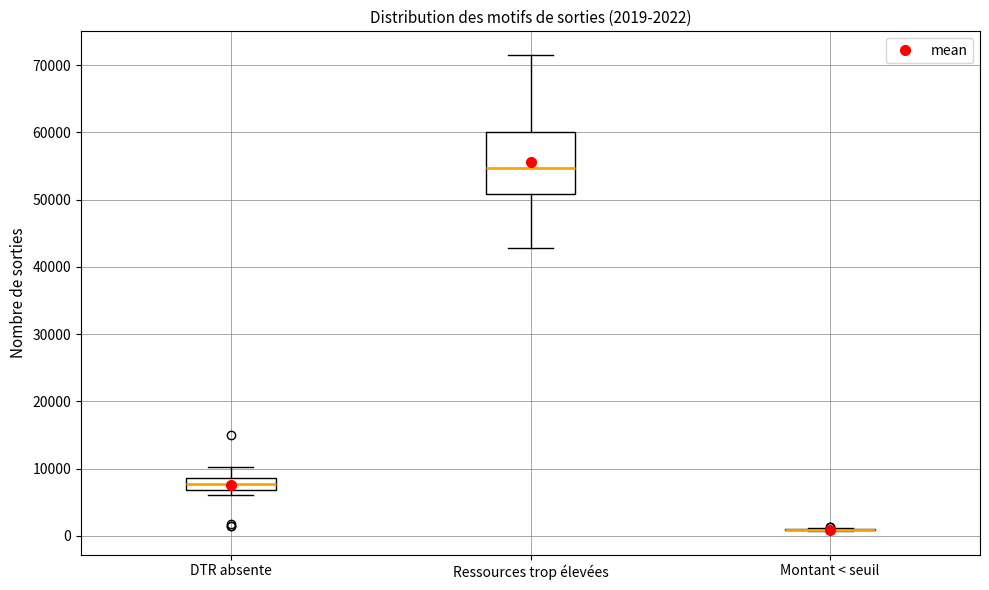

Which box is the tallest, from its lower edge to its upper edge?

Ressources trop élevées